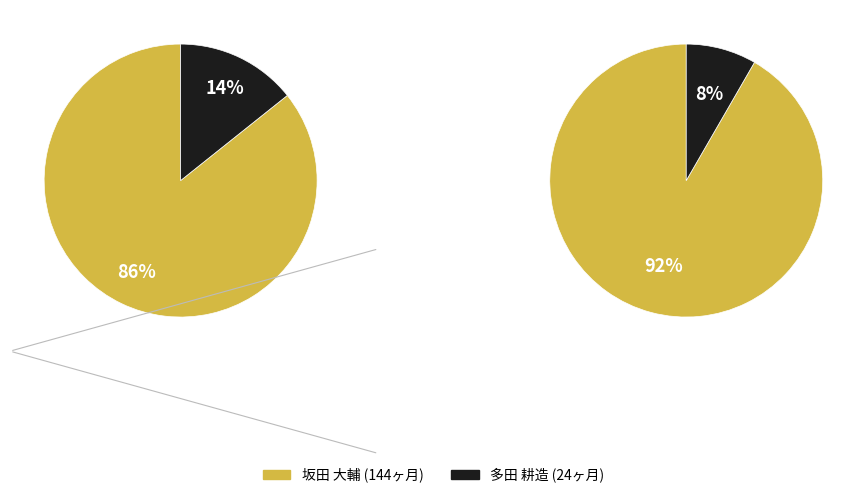

How many slices are in this pie chart?

2